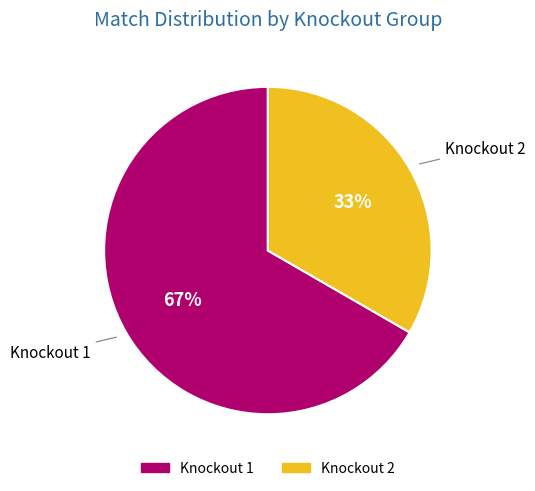

To the nearest percent, what is the average slice percentage?

50%